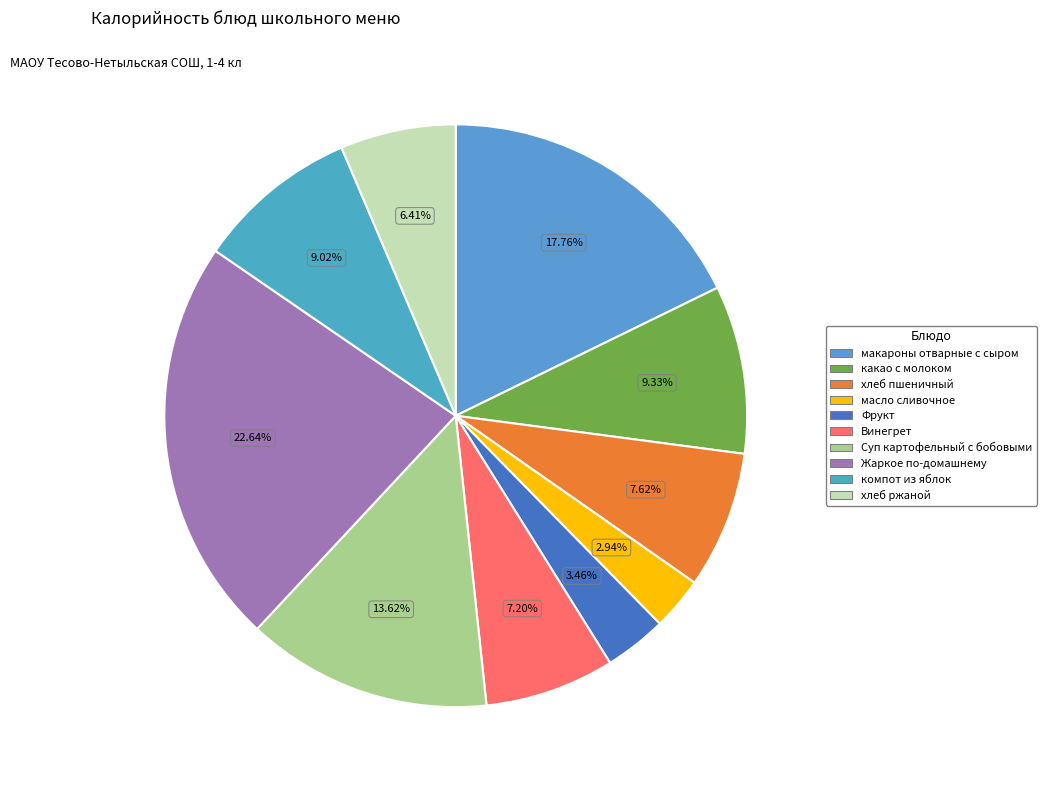

To the nearest percent, what is the average slice percentage?

10%